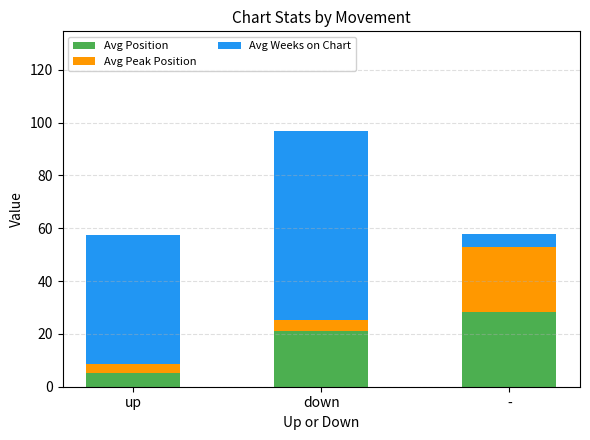

At which category is the sum across all series the highest?

down